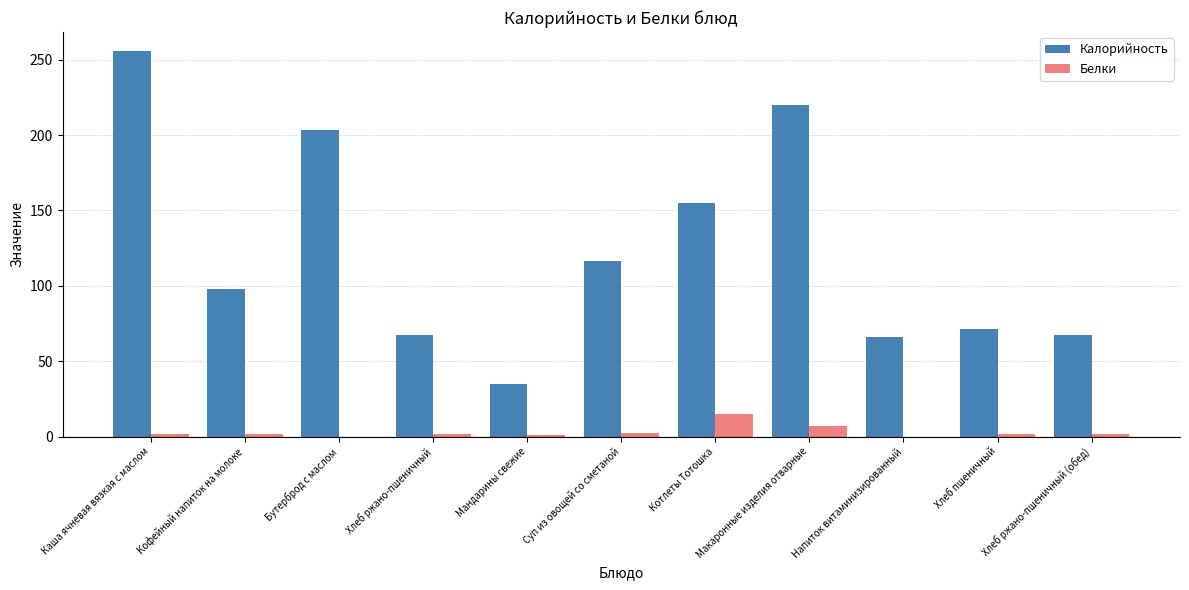

How many values in the Калорийность series exceed 98?

6